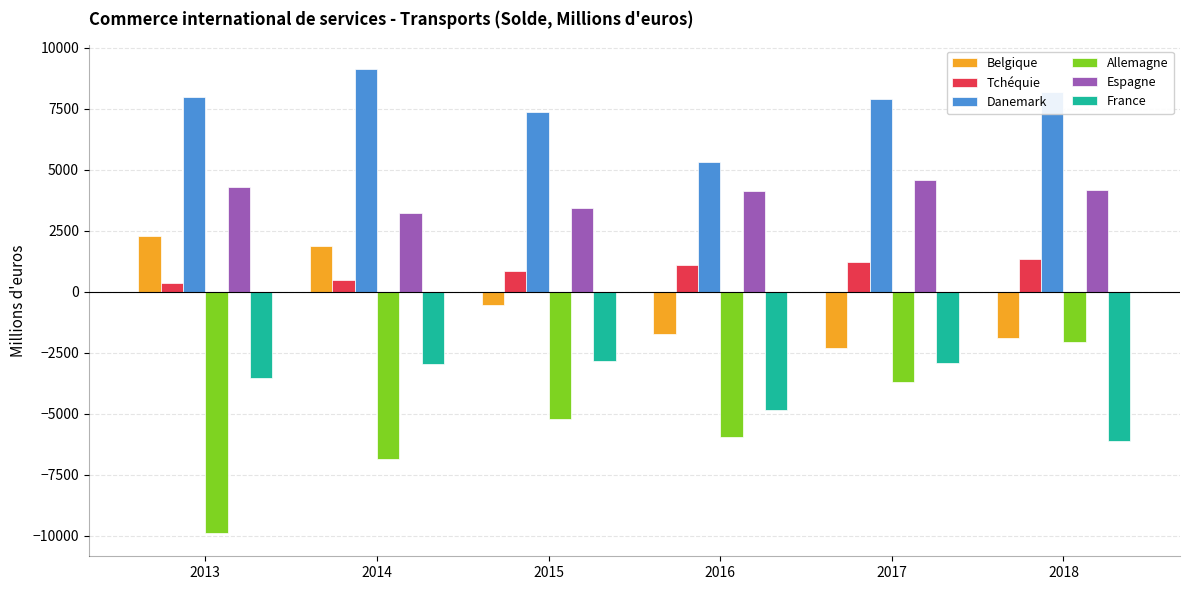

What is the sum of the Allemagne values at 2018 and 2016?

-7994.0